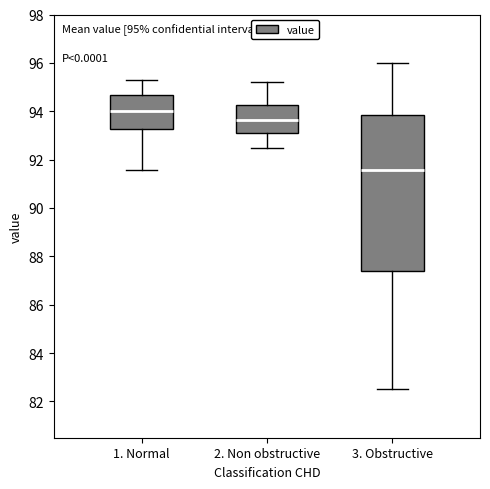

Which box's median line is the highest?

1. Normal